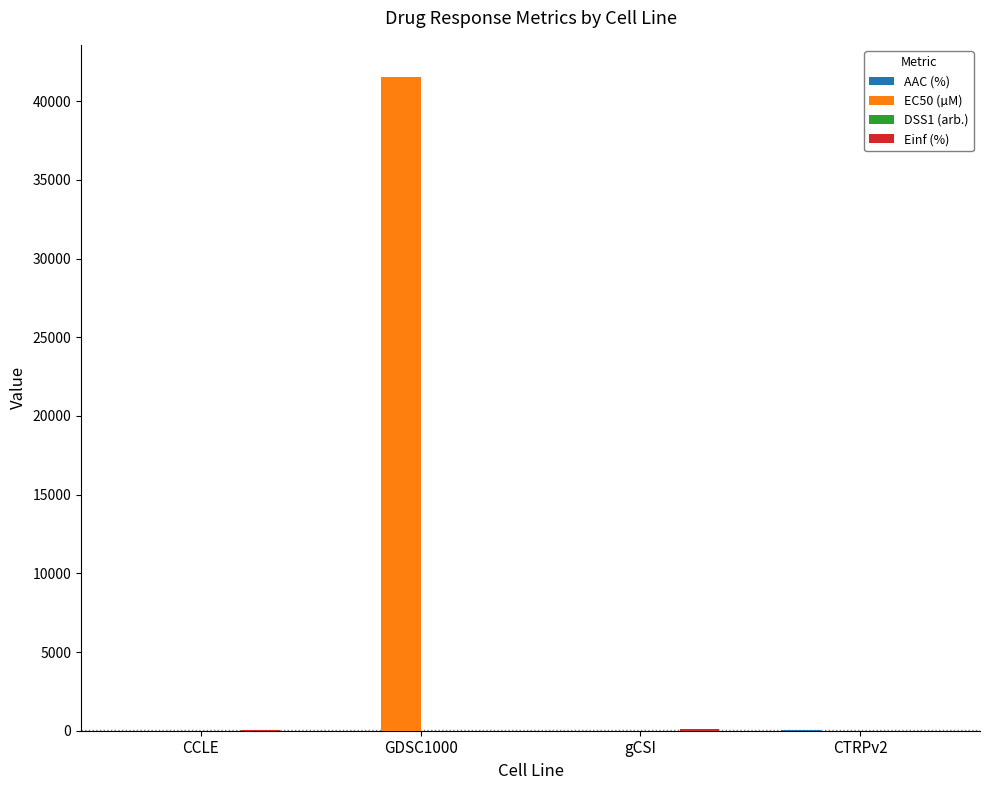

Which series has the largest total across all categories?

EC50 (µM)